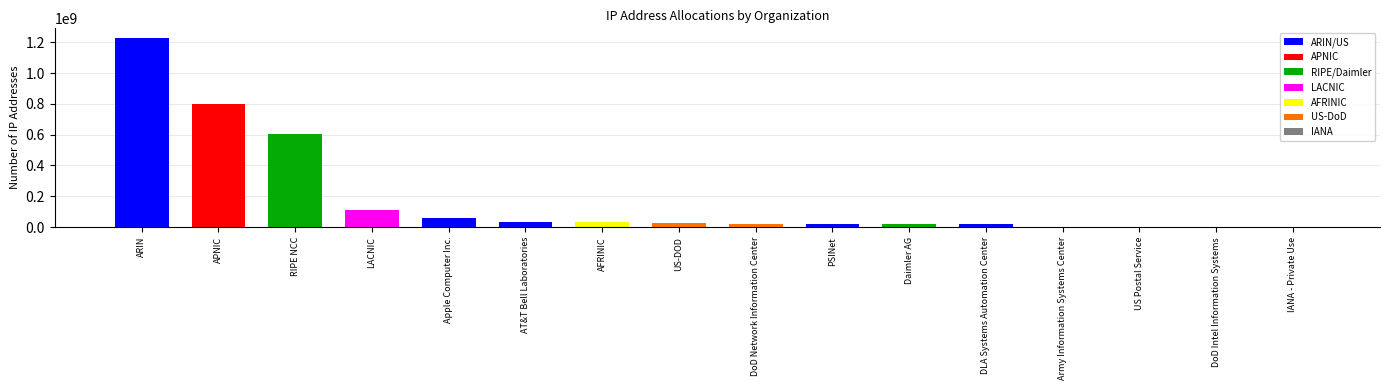

What is the sum of all values?

2970753960